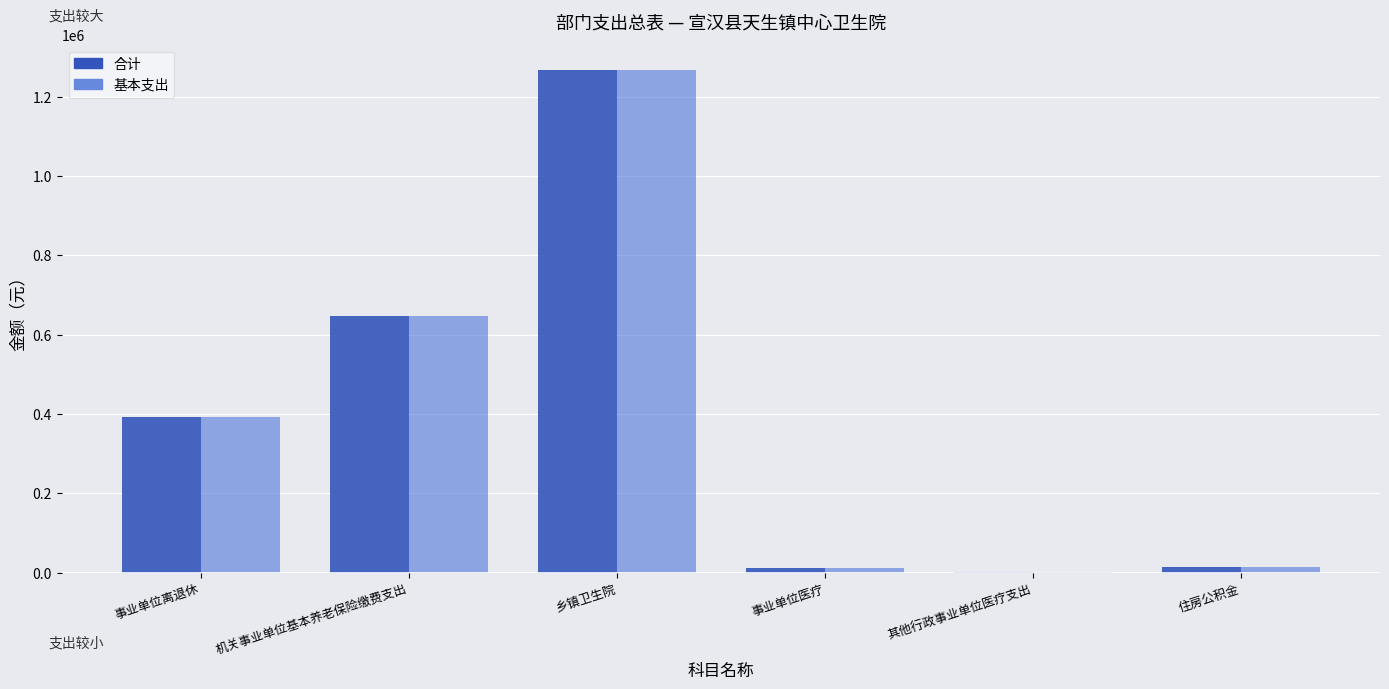

Are the bars grouped side by side (vs. stacked)?

Yes